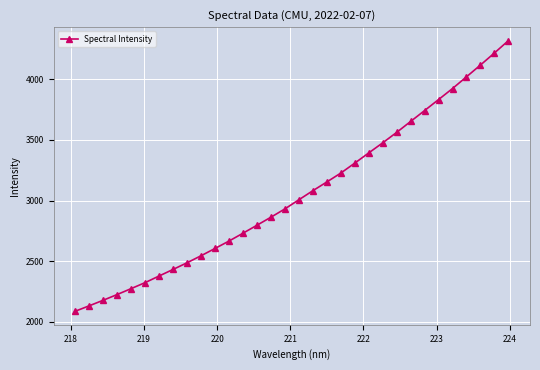

True or false: the data has more than 2 interior local peaks.

False